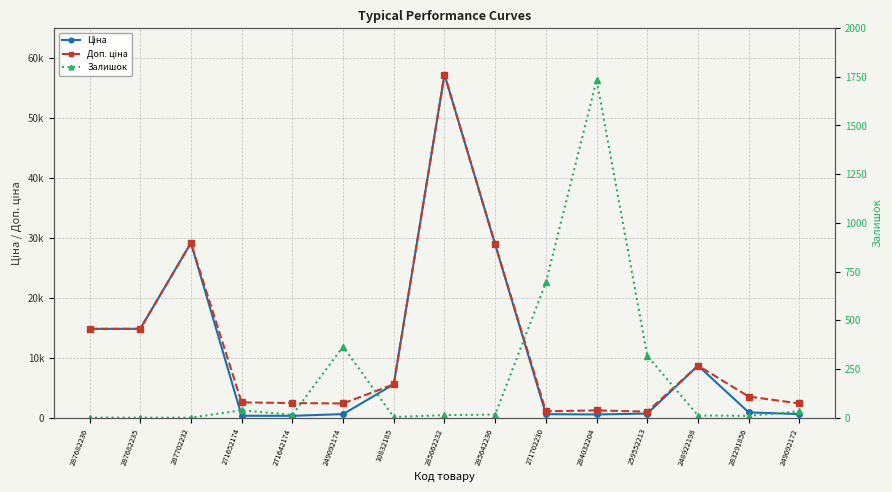

Where does the Ціна series first go above 877?

287682236